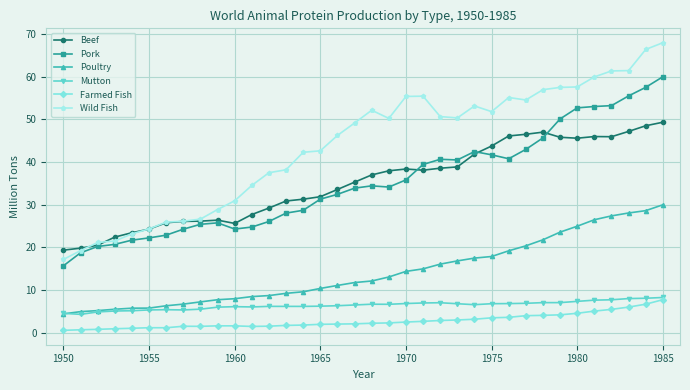

True or false: Beef and Mutton intersect in this chart.

False